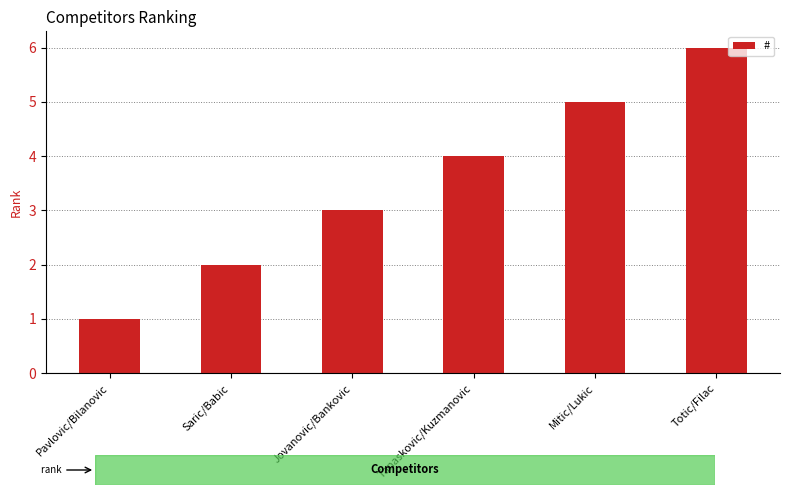

What is the label of the 2nd bar from the right?

Mitic/Lukic